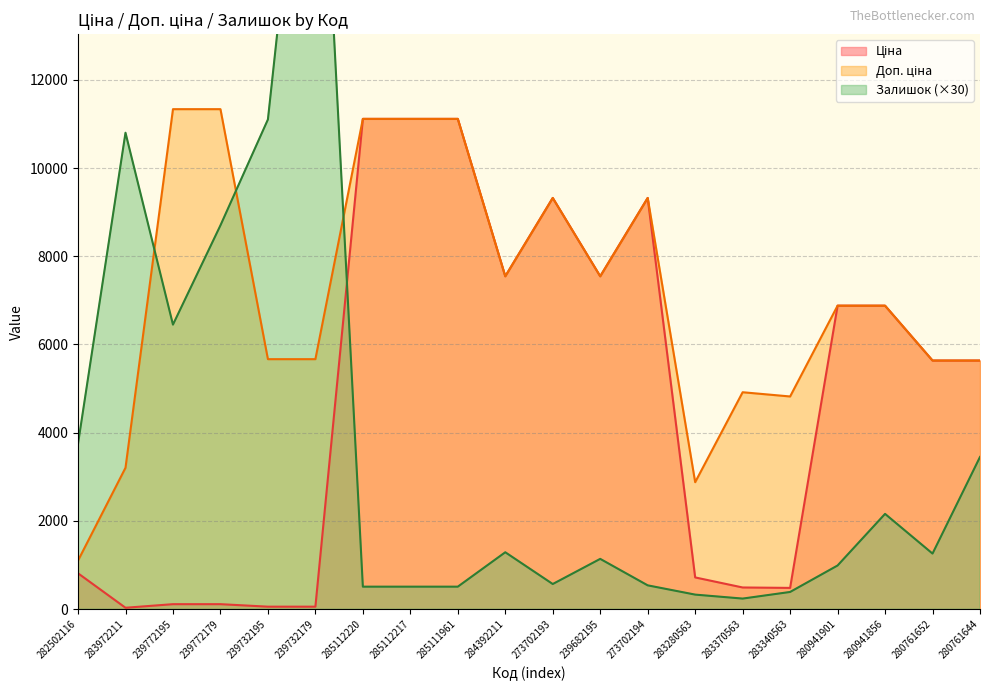

Where is Залишок nearest to the value 10650?

283972211